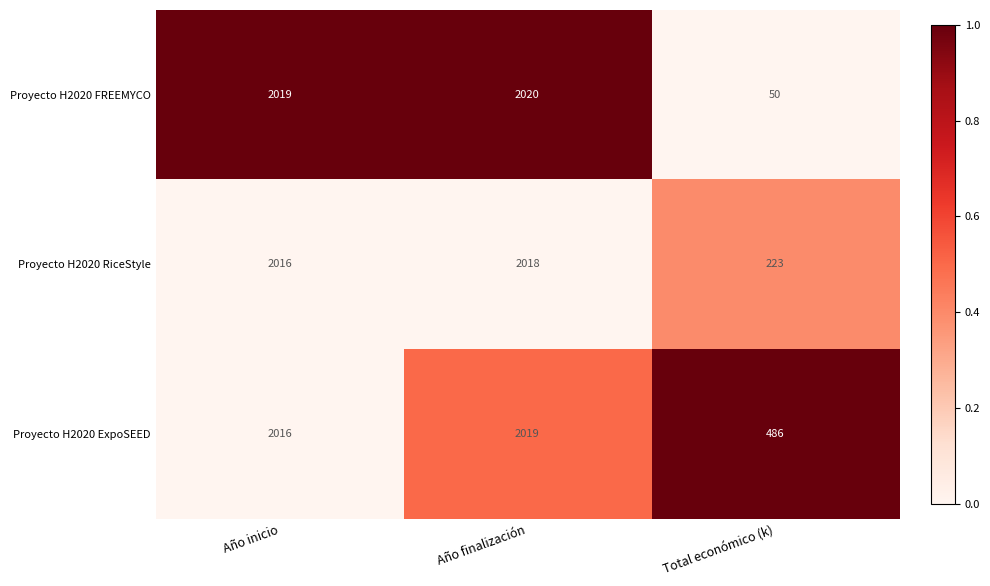

Which series has the largest total across all categories?

Proyecto H2020 ExpoSEED